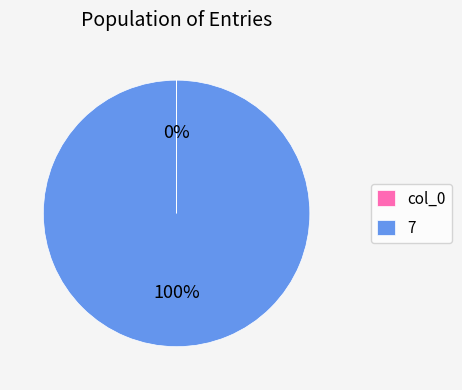

Which category accounts for the majority?

7